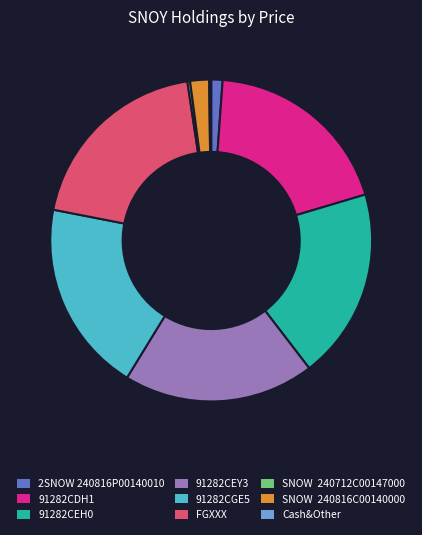

Which has a higher value, 91282CEY3 or 2SNOW 240816P00140010?

91282CEY3